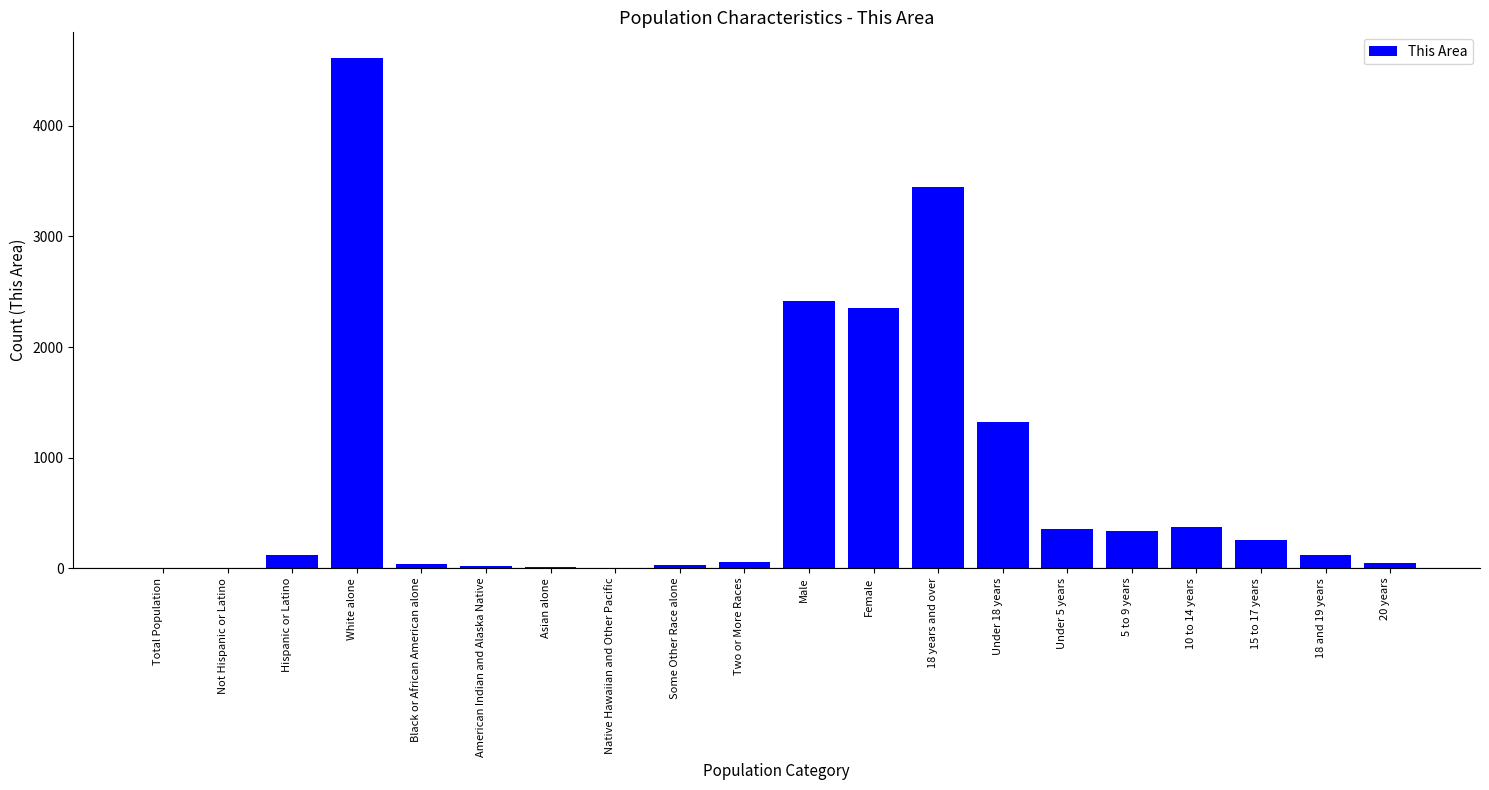

What is the maximum value shown in the chart?

4616